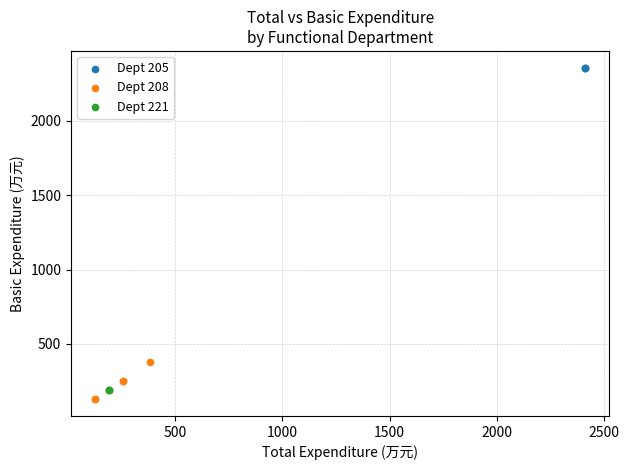

Which series reaches the minimum Y coordinate?

Dept 208